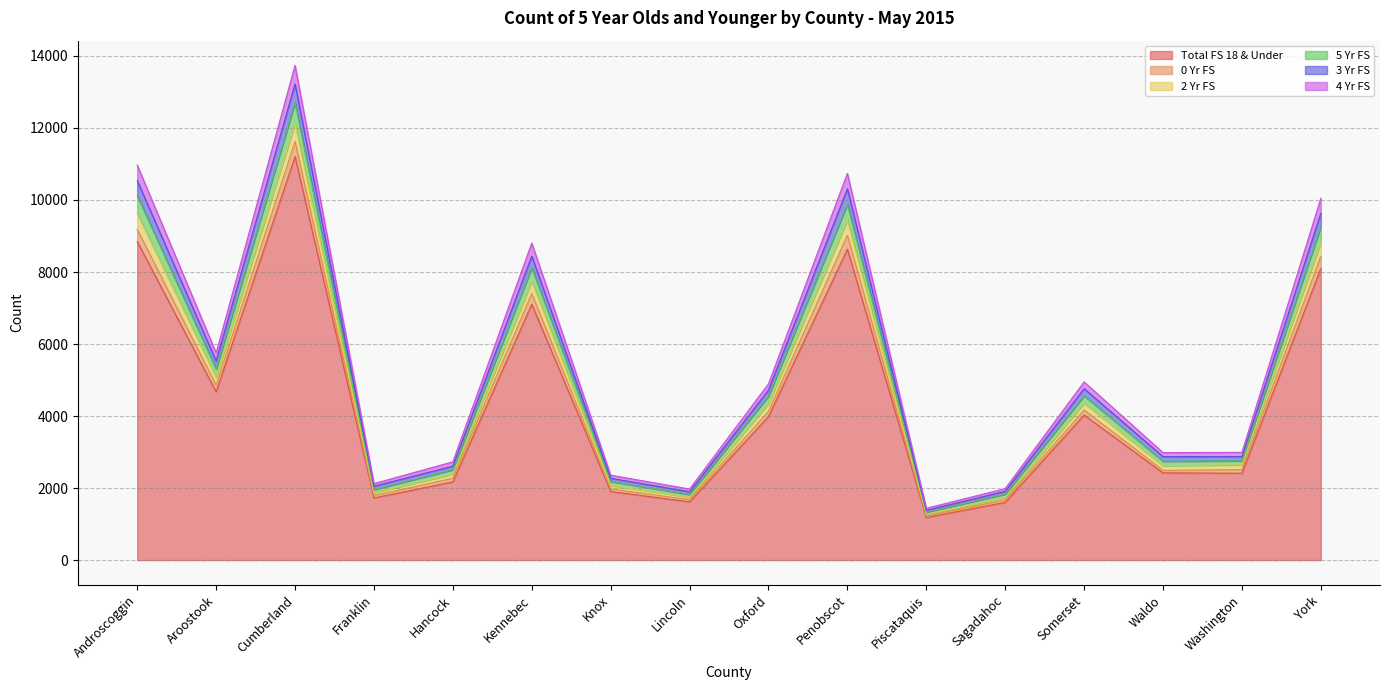

What is the spread (max minus min) of values at Waldo?

563